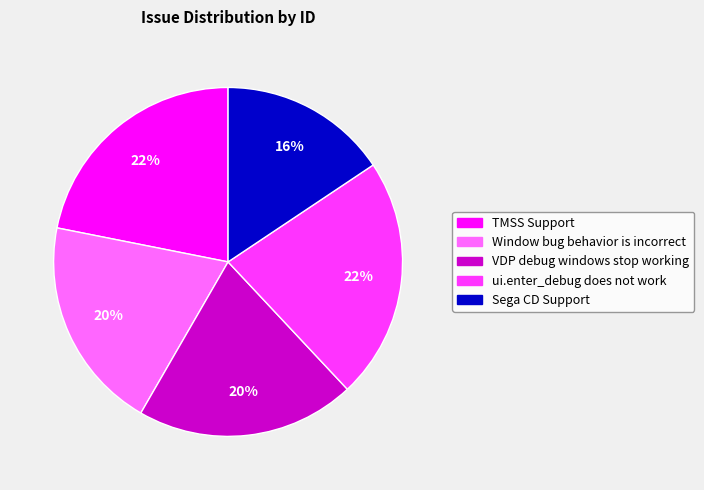

Between ui.enter_debug does not work and Window bug behavior is incorrect, which is larger?

ui.enter_debug does not work